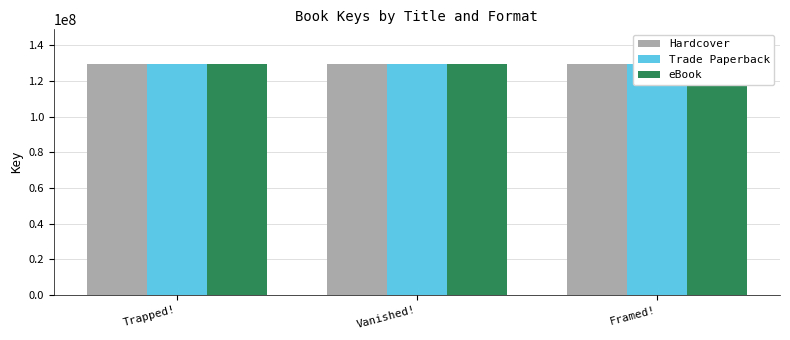

What is the difference between the maximum and minimum values in the Trade Paperback series?

2889